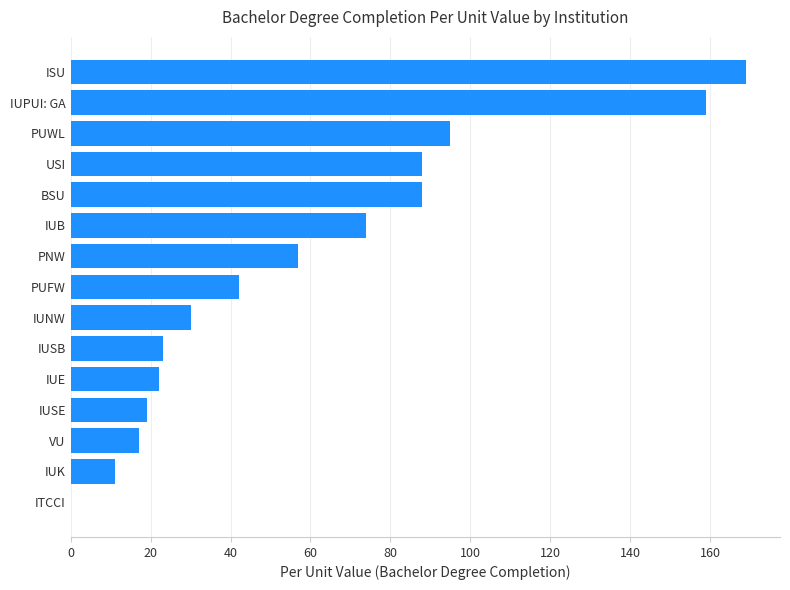

Reading bottom to top, extract all data points from this chart.

ITCCI=0	IUK=11	VU=17	IUSE=19	IUE=22	IUSB=23	IUNW=30	PUFW=42	PNW=57	IUB=74	BSU=88	USI=88	PUWL=95	IUPUI: GA=159	ISU=169